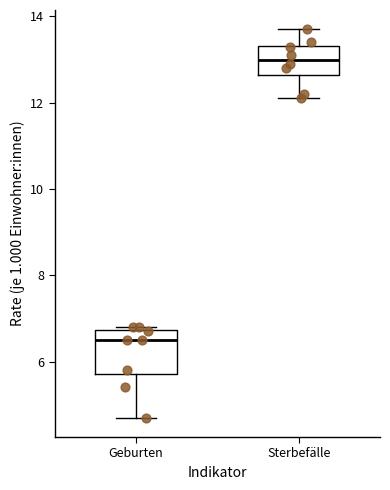

Where does the median line of the box for Geburten sit on the y-axis? The values are not printed on the chart, so give them approximately, as read against the axis.

6.6